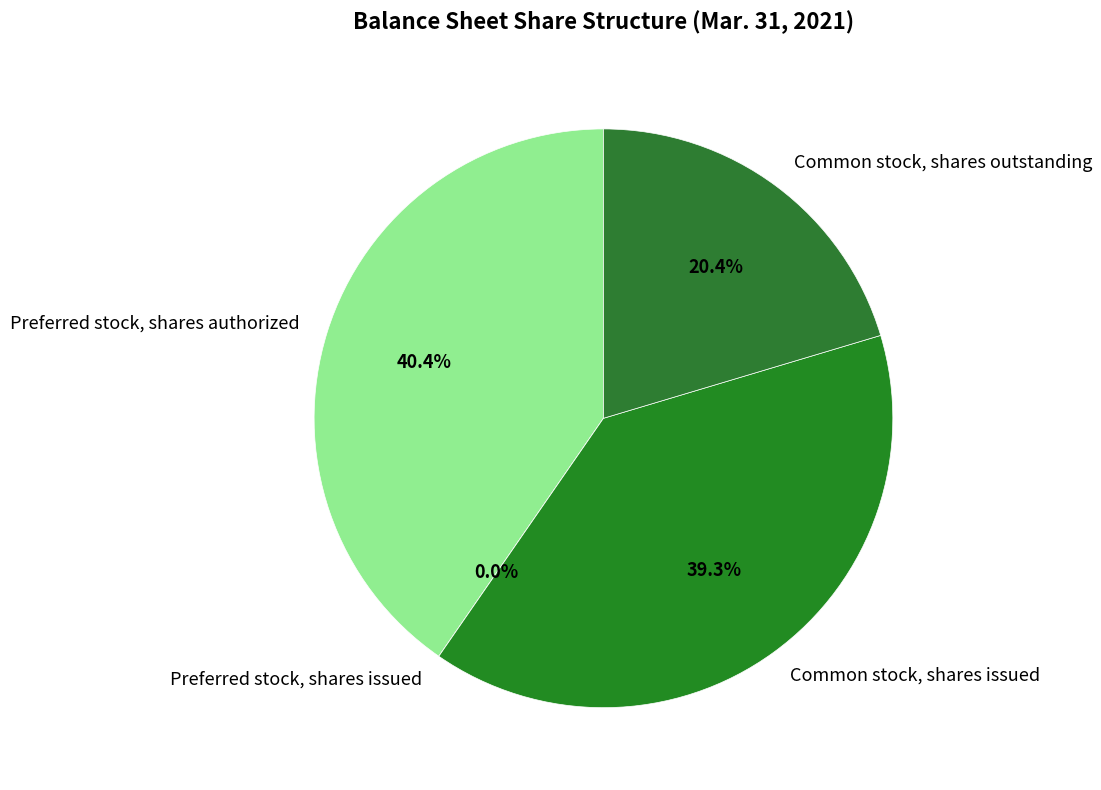

Is it true that Common stock, shares issued is 28% of the pie?

False